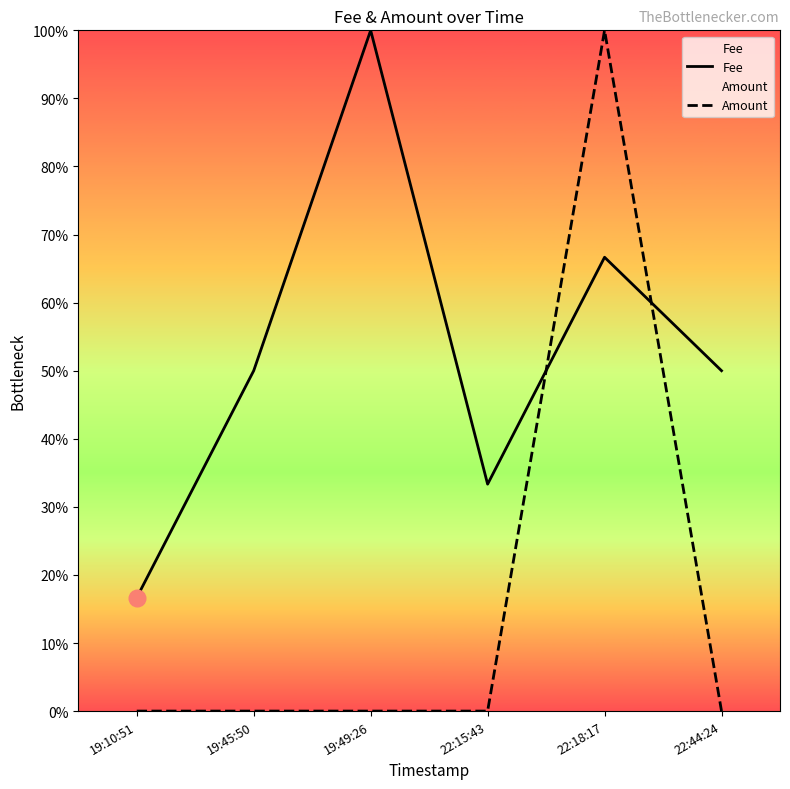

Where do Amount and Fee first cross each other?

22:15:43 and 22:18:17